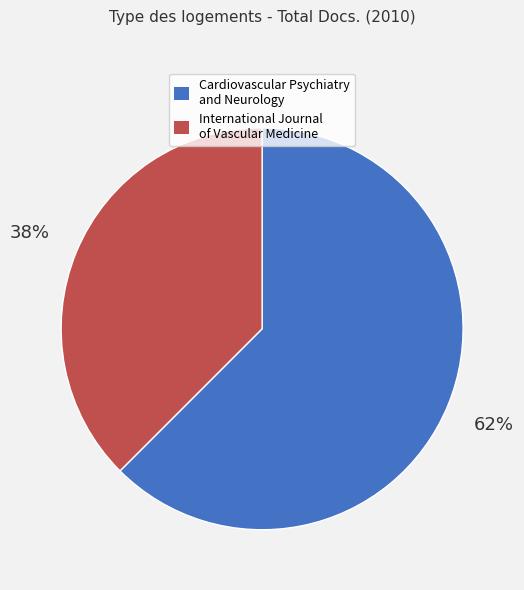

Approximately how many times larger is the value at International Journal of Vascular Medicine compared to Cardiovascular Psychiatry and Neurology?

0.6